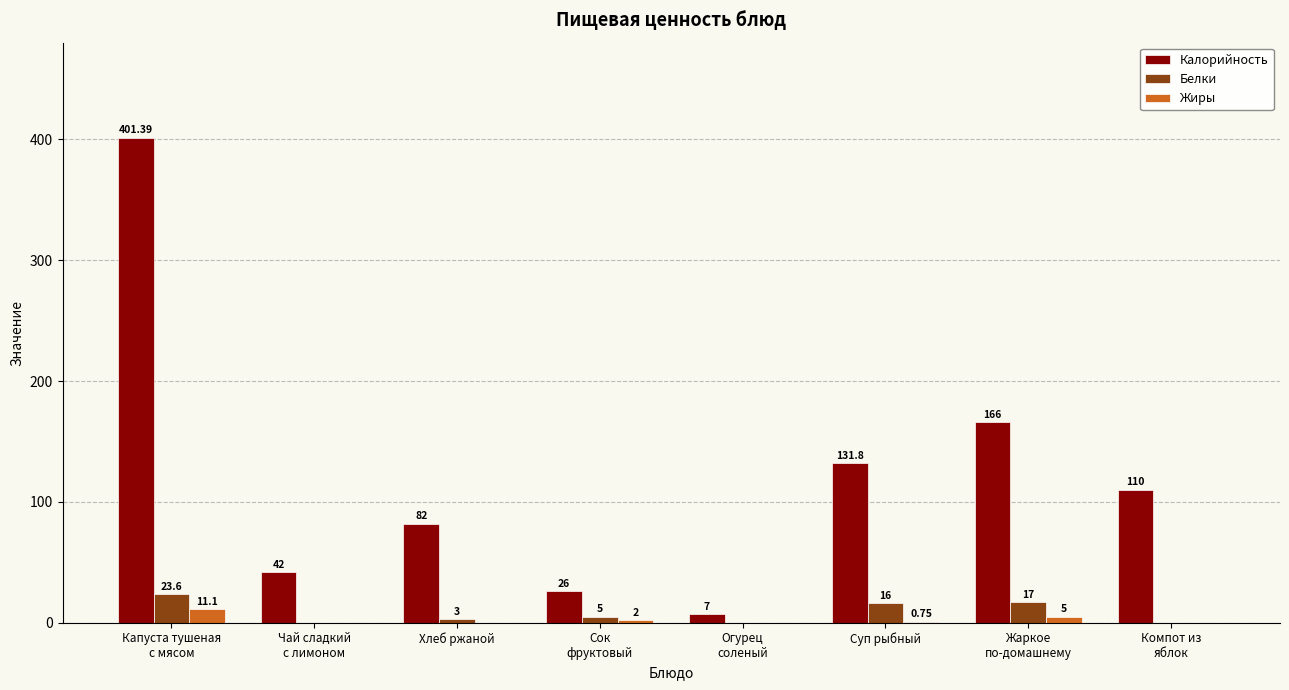

Which series changed the most between Чай сладкий
с лимоном and Жаркое
по-домашнему?

Калорийность